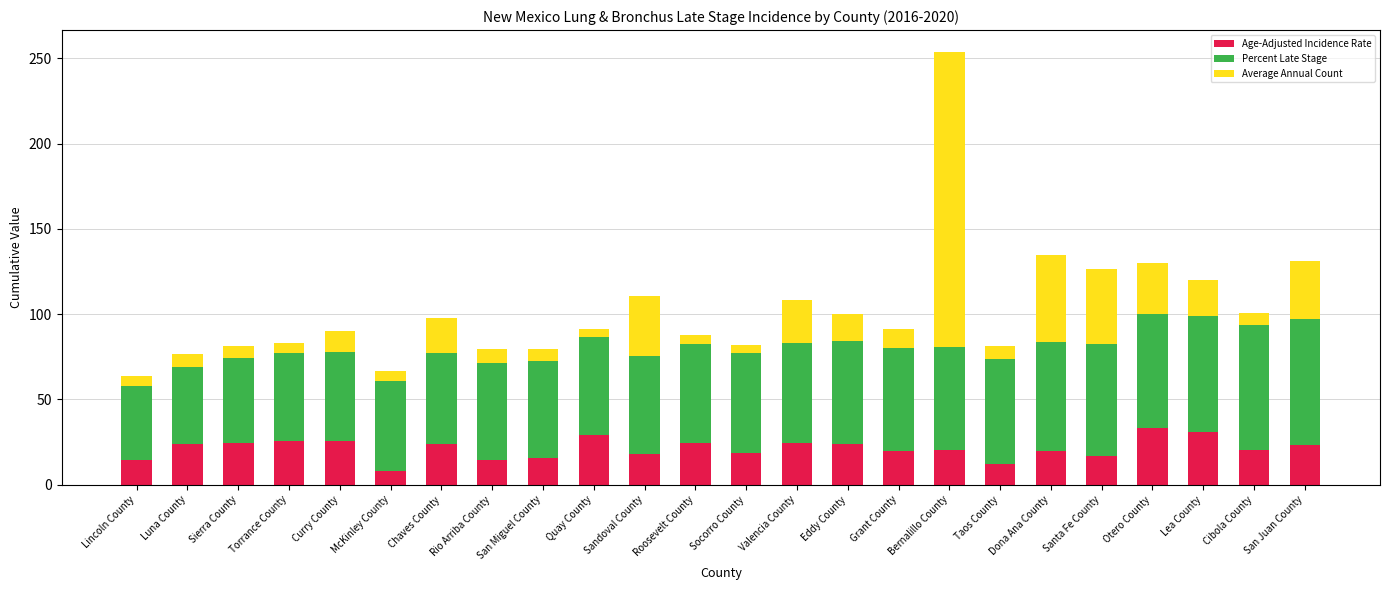

What is the maximum value for Age-Adjusted Incidence Rate?

33.5